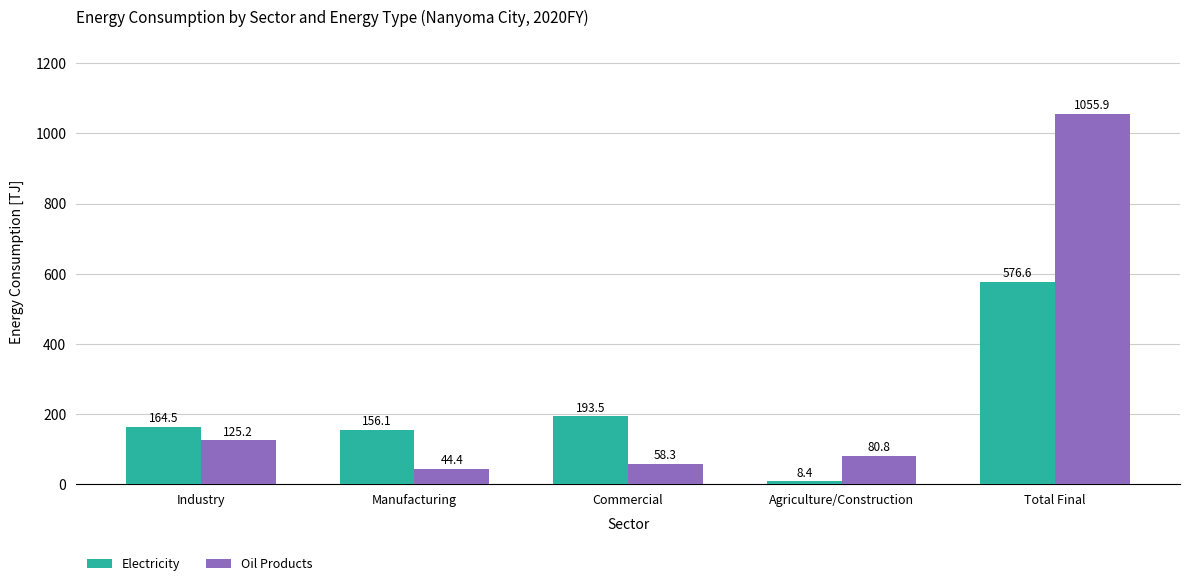

Reading left to right, transcribe all the data shown in this chart.

Electricity: 164.5	156.1	193.5	8.4	576.6
Oil Products: 125.2	44.4	58.3	80.8	1055.9